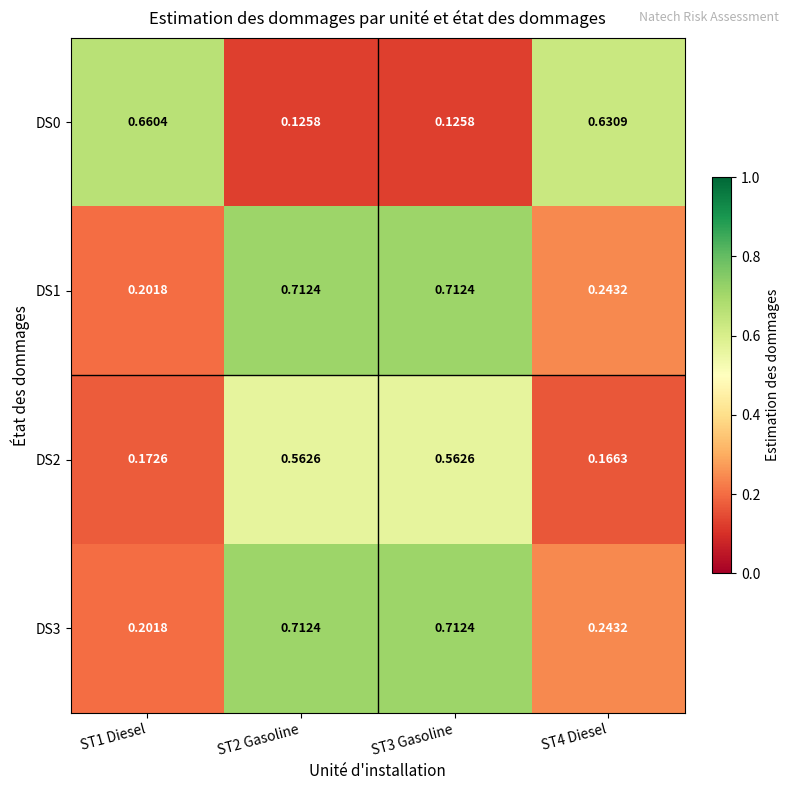

How many distinct data groups are displayed?

4